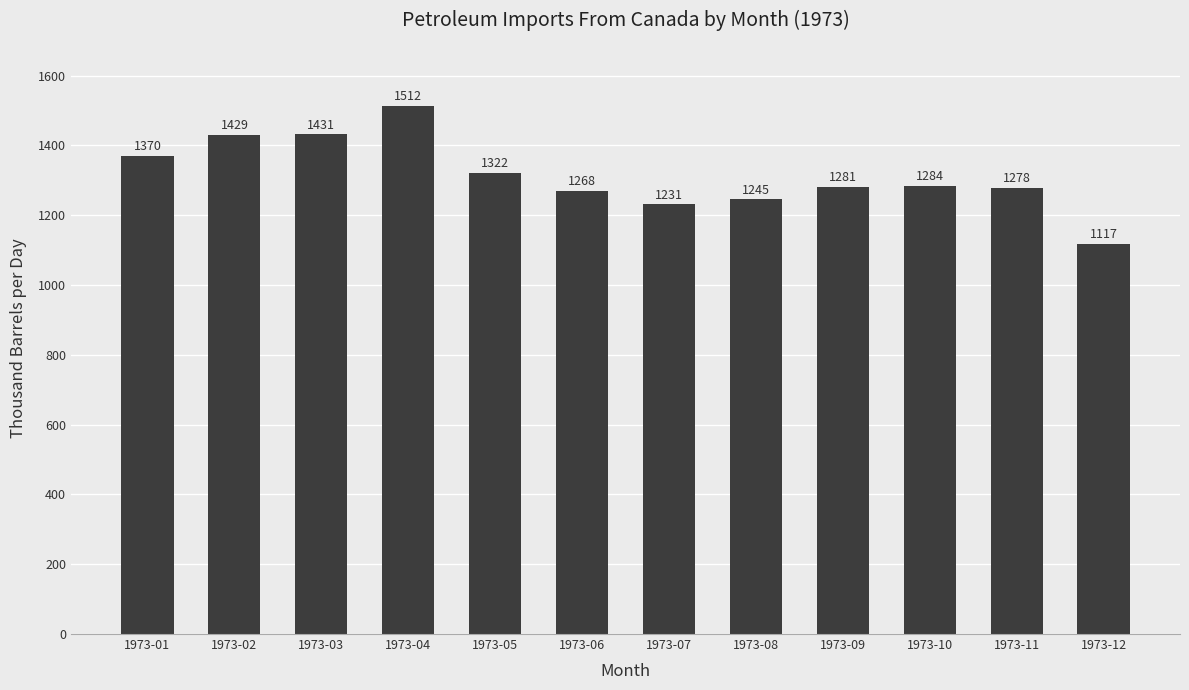

How many bars are there in total?

12